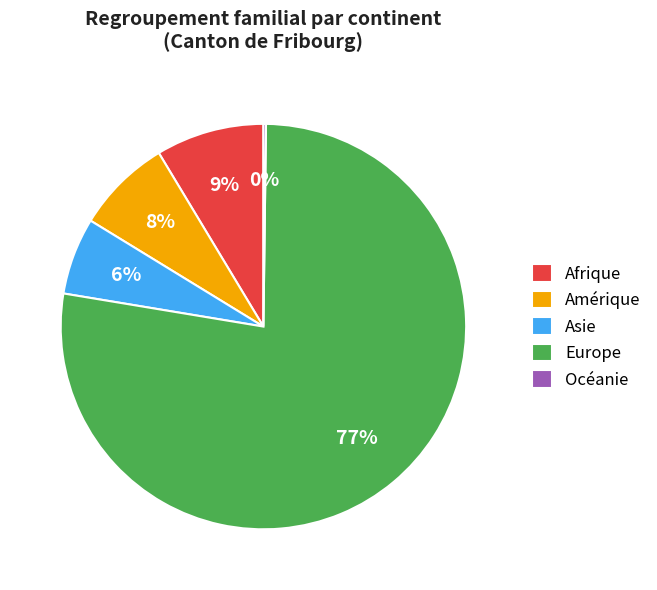

Which slice is the largest?

Europe